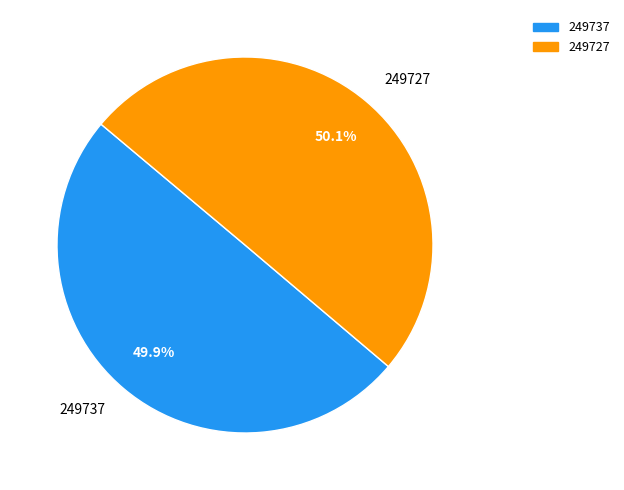

Does any single category account for the majority?

Yes